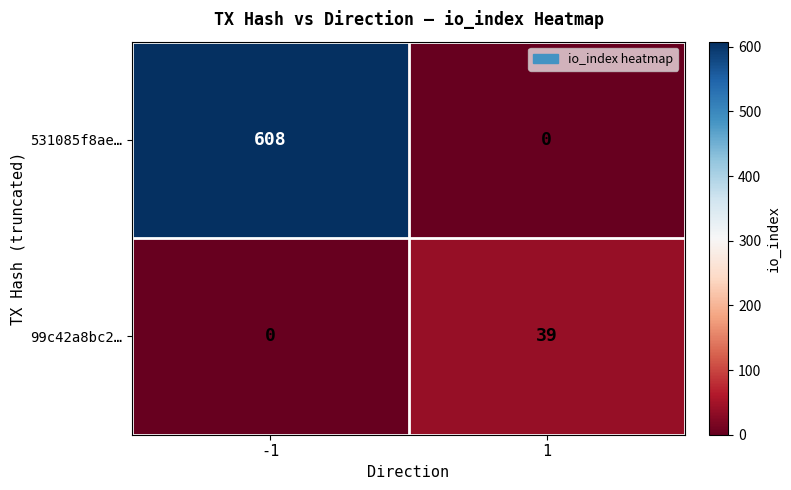

Which series has the largest range (max minus min)?

531085f8ae…